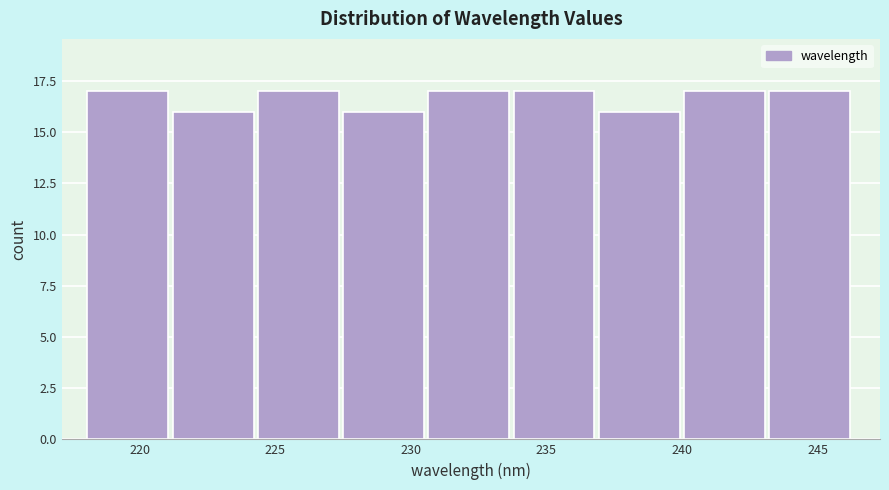

Reading left to right, transcribe this chart: for each bar, give the range it covers on the x-axis and its height. Neither the bar edges nor the heights are printed on the chart, so give them approximately, as read against the axes.

218.0 to 221.0: 17
221.0 to 224.5: 16
224.5 to 227.5: 17
227.5 to 230.5: 16
230.5 to 234.0: 17
234.0 to 237.0: 17
237.0 to 240.0: 16
240.0 to 243.0: 17
243.0 to 246.5: 17